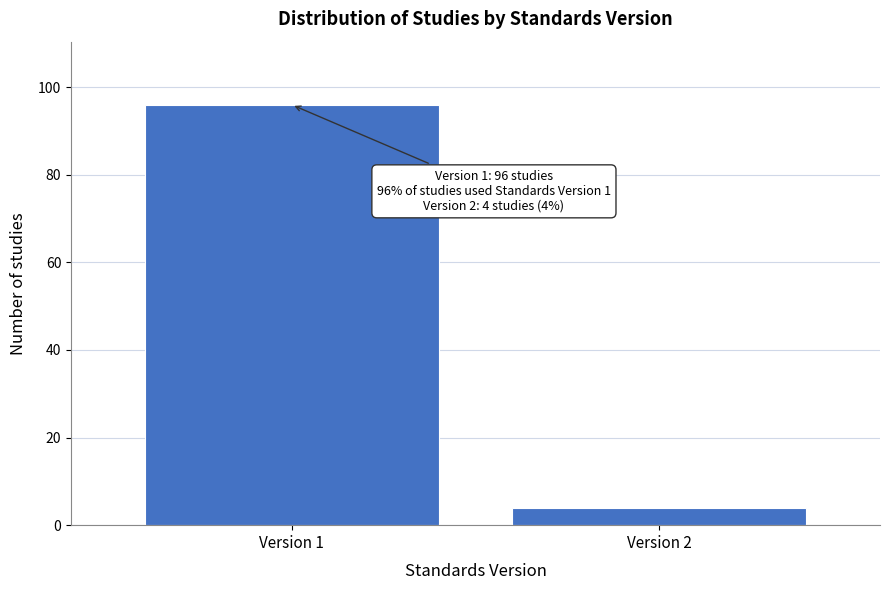

Reading left to right, what are all the values shown in this chart?

Version 1=96	Version 2=4